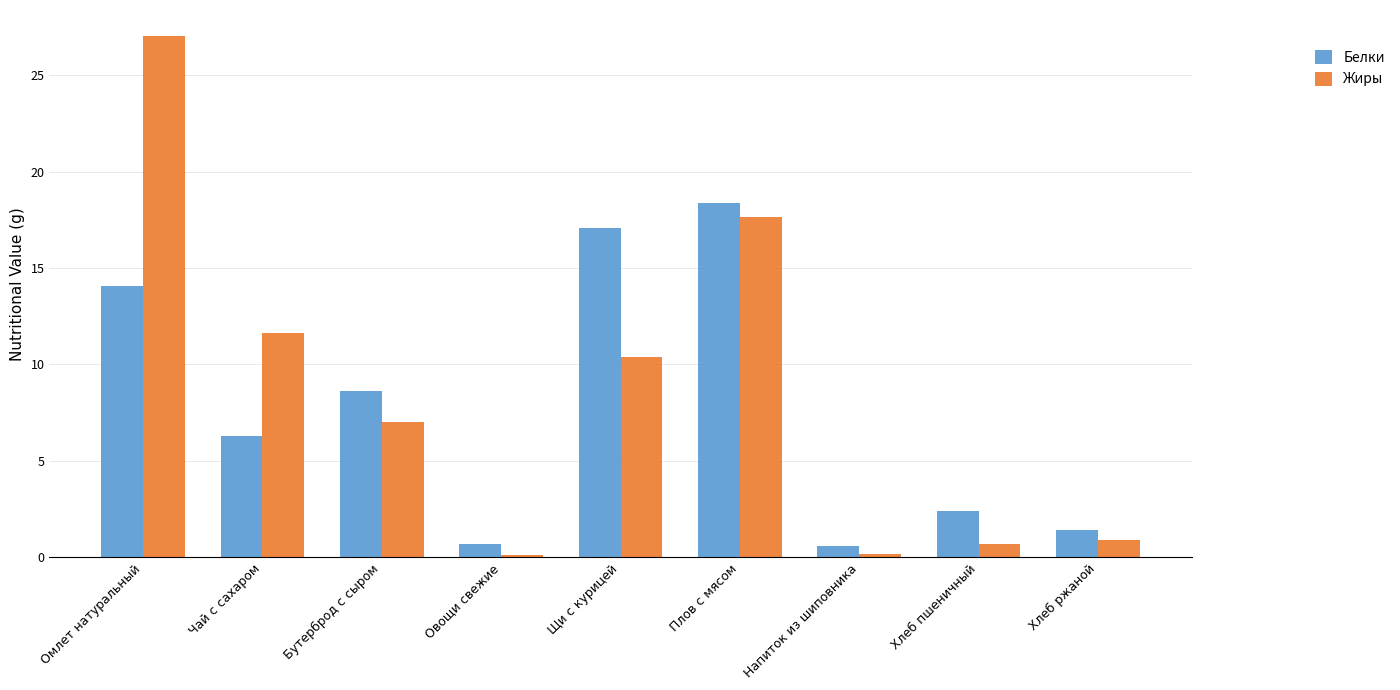

What is the difference between the maximum and minimum values in the Белки series?

17.8